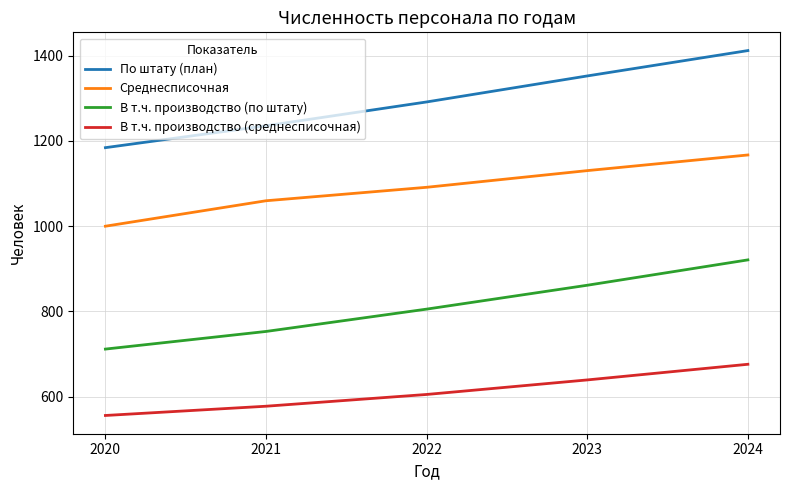

Which series has the largest range (max minus min)?

По штату (план)